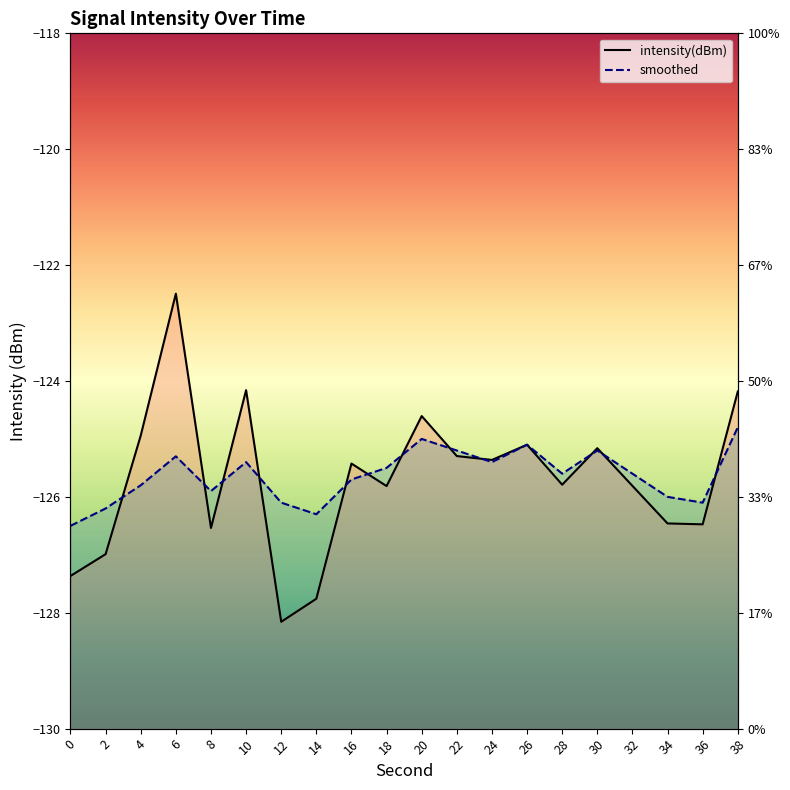

At which label does intensity(dBm) first exceed -125?

4